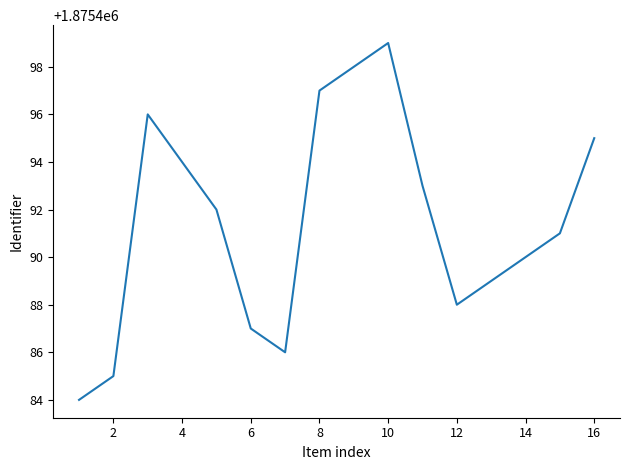

How many categories are shown in the chart?

16